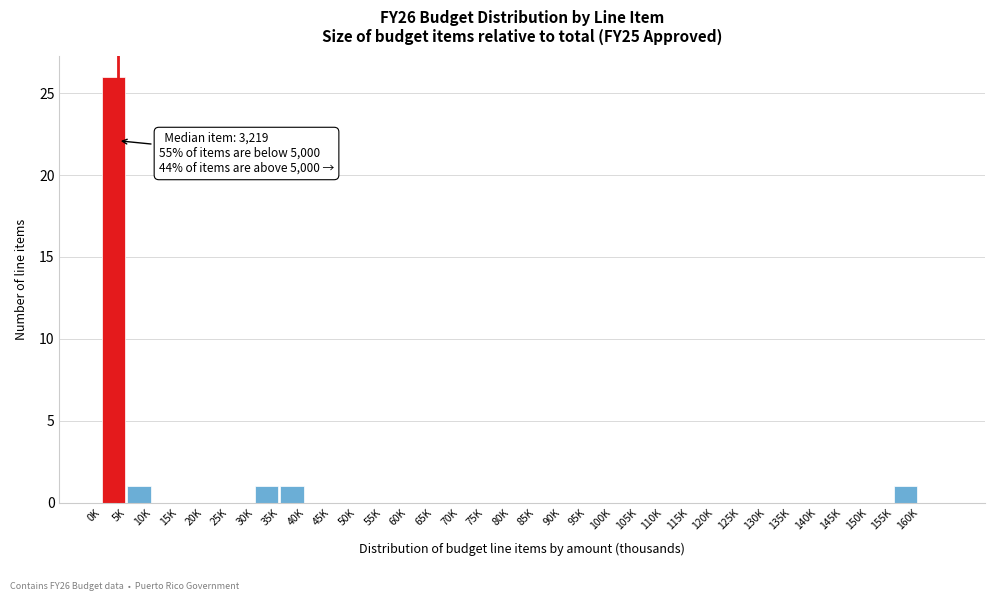

The chart shows a value of 0 at 45K. True or false?

True